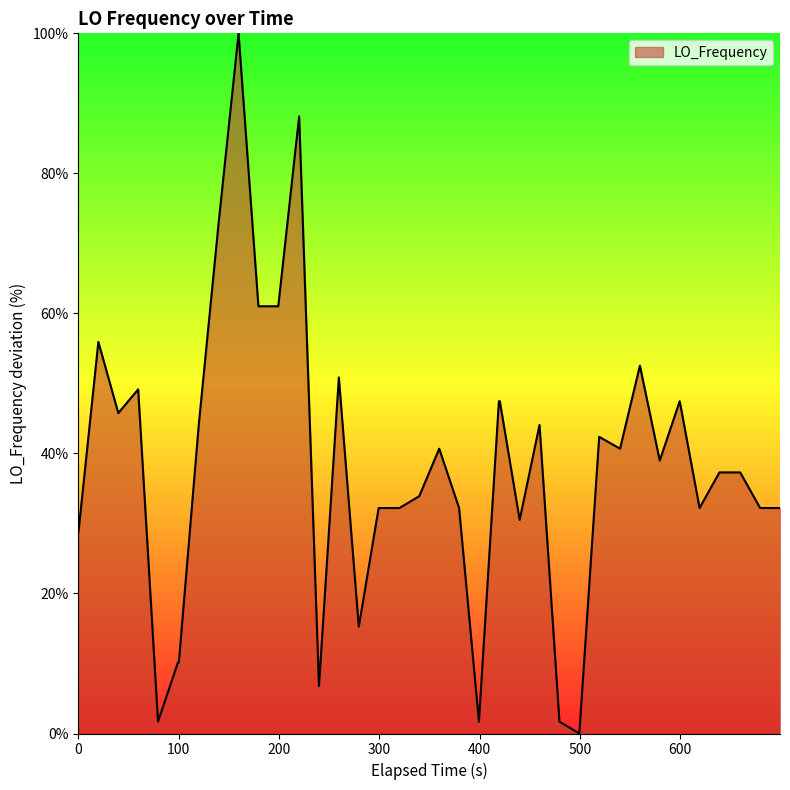

What is the difference between the maximum and minimum values?

100.0